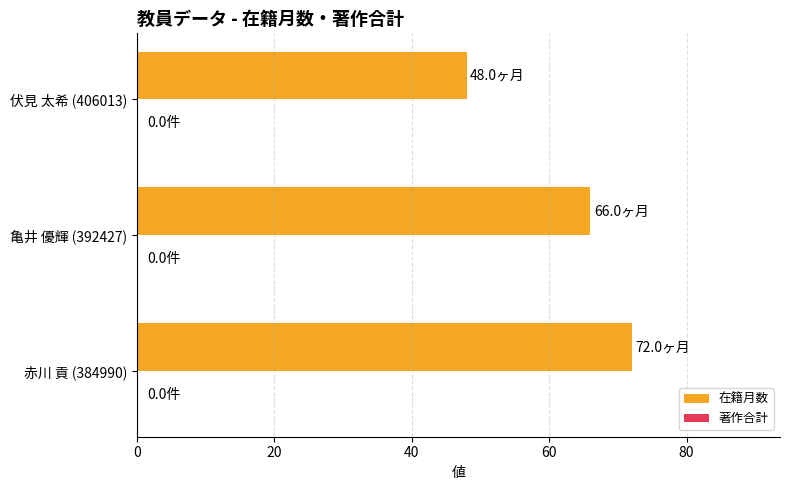

How many bars are there in total?

3